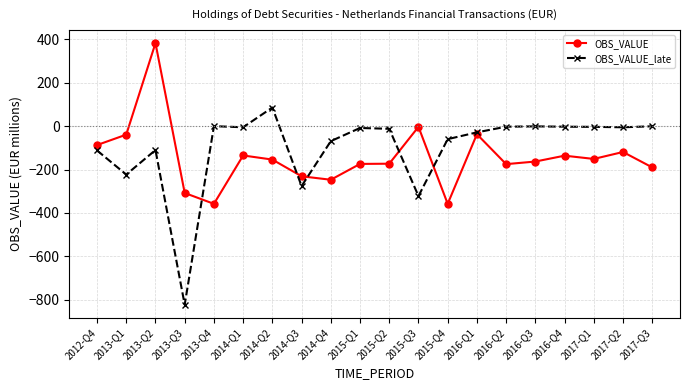

How many data points does each series have?

20